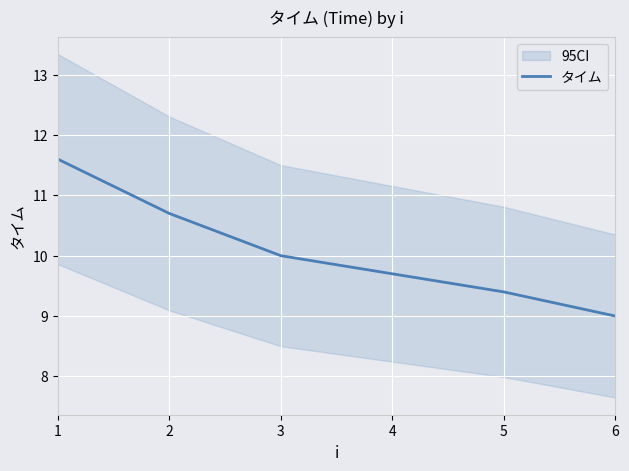

What is the average value?

10.1